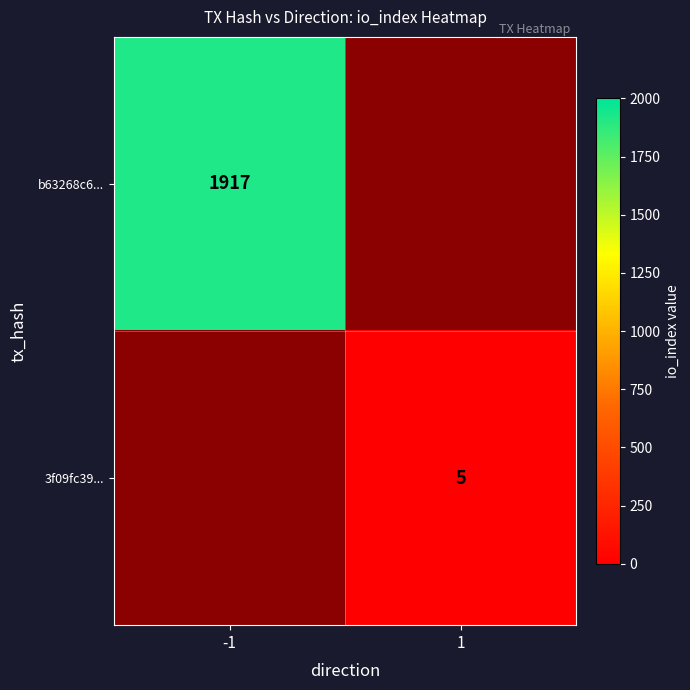

Is it true that b63268c6... equals 918 at -1?

False